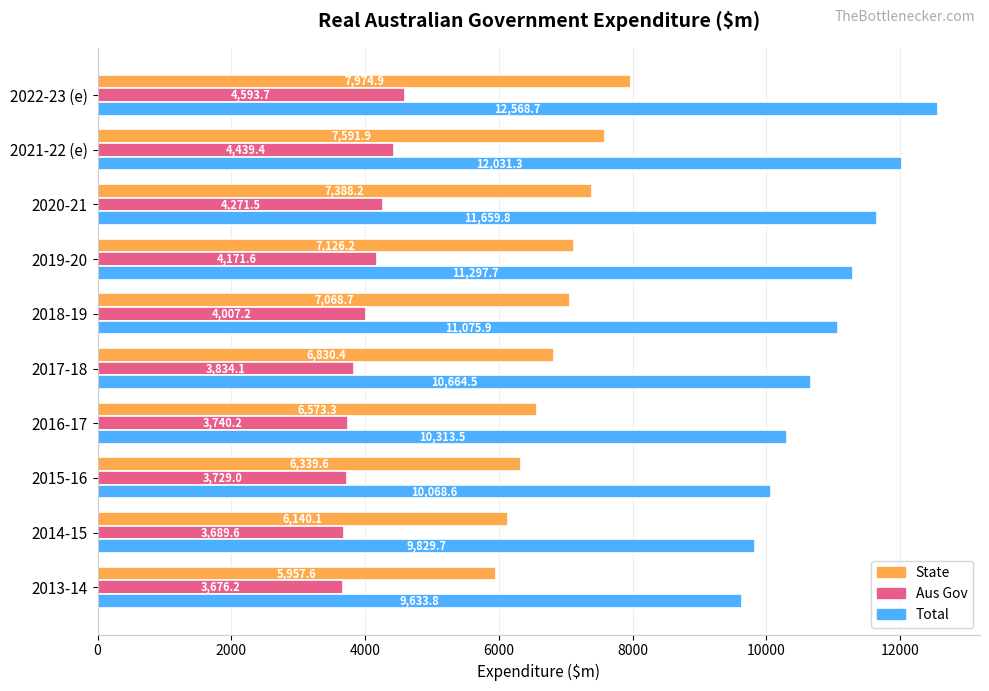

List the series in order of their overall mean, highest first.

Total, State, Aus Gov